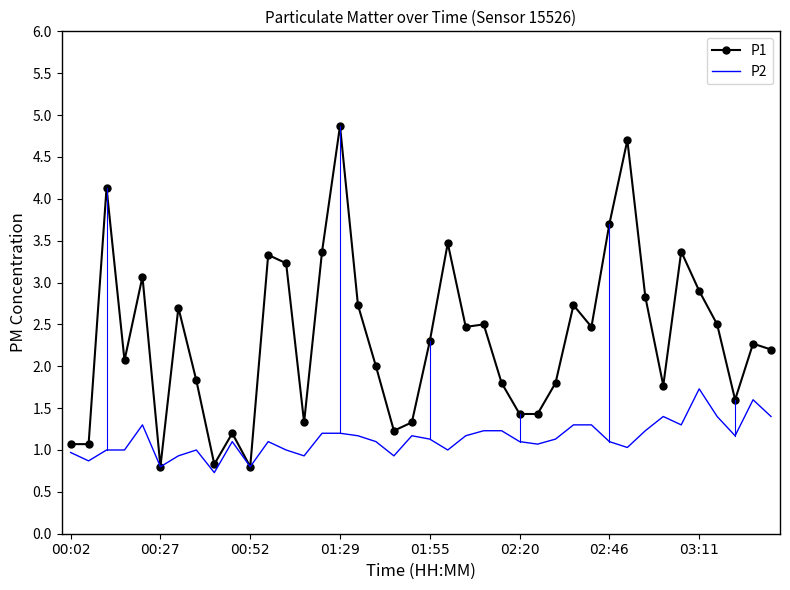

What is the greatest value displayed?

4.9